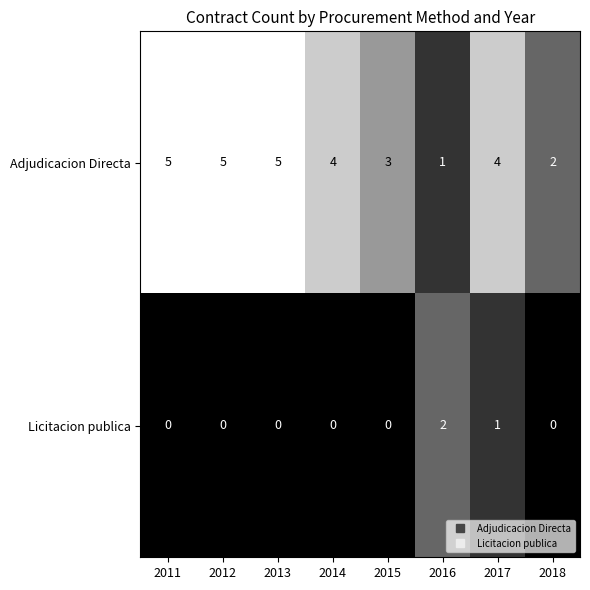

List the series in order of their overall mean, highest first.

Adjudicacion Directa, Licitacion publica